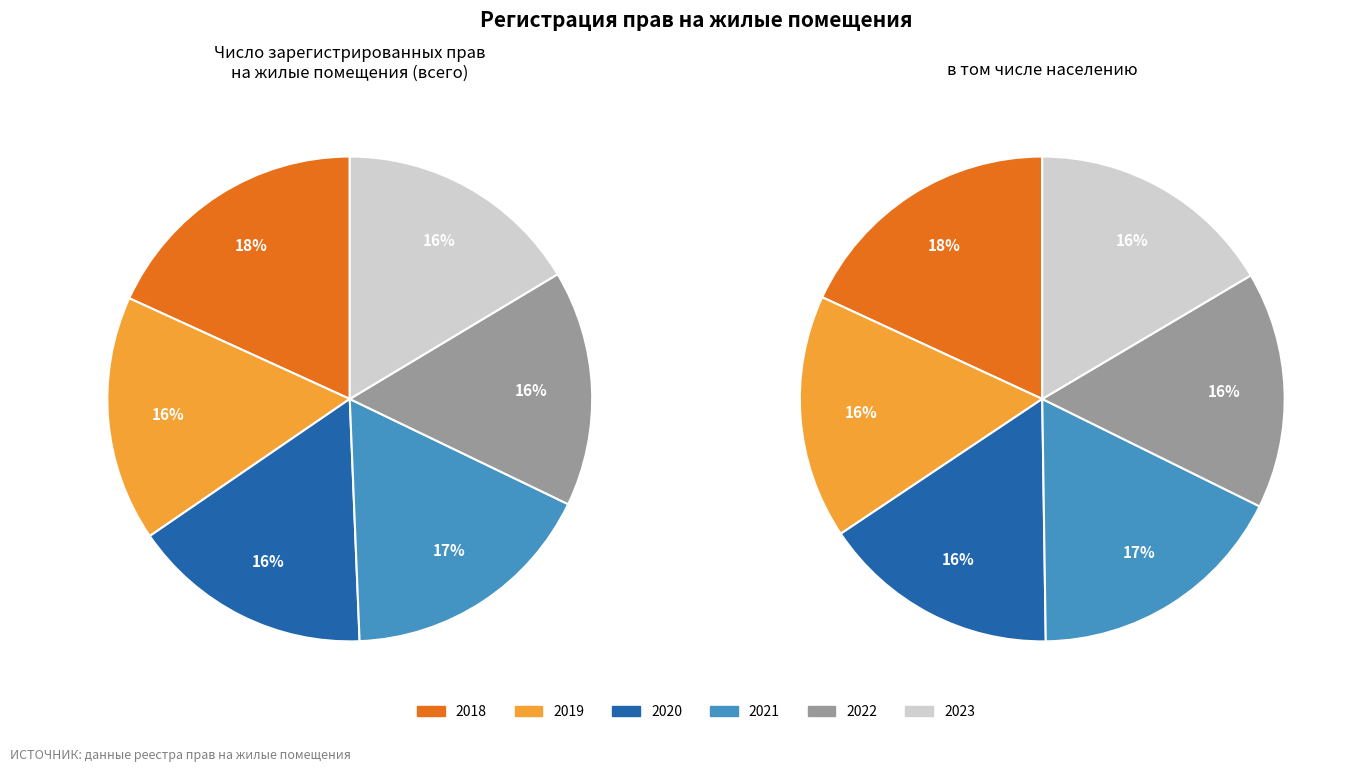

True or false: 2019 accounts for 16% of the total.

True